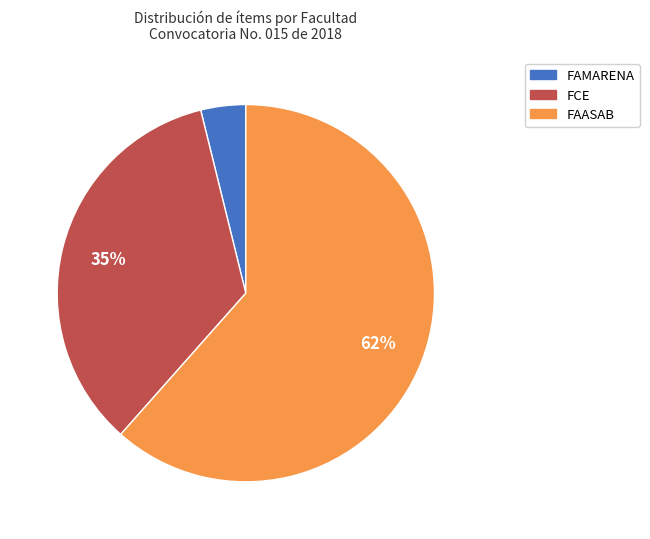

Is there any slice that represents more than half of the pie?

Yes